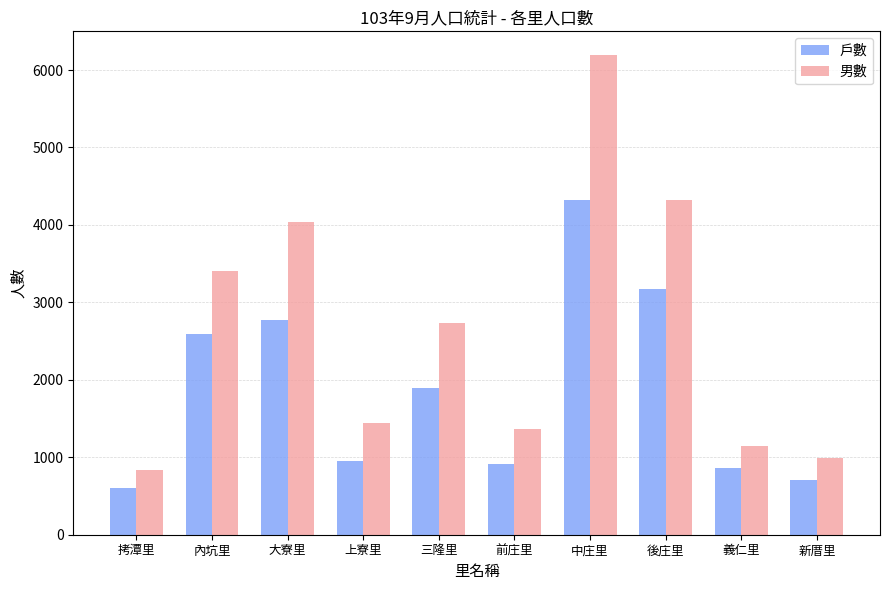

At which label does 男數 first exceed 2732?

內坑里